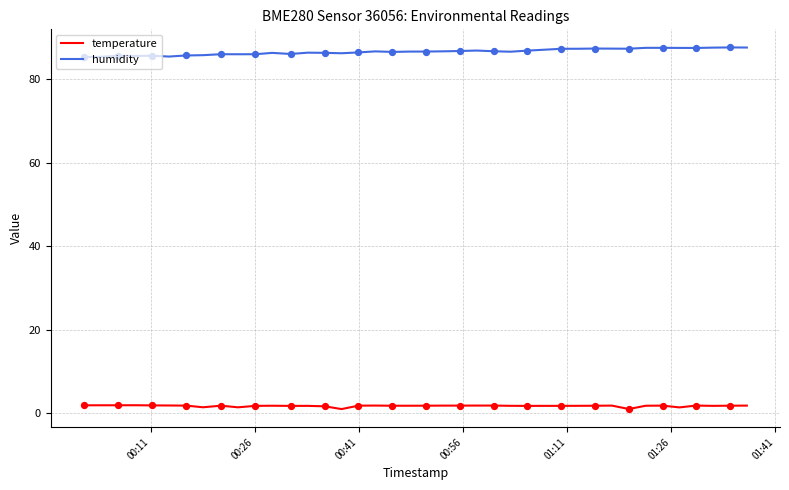

Which series has the largest total across all categories?

humidity